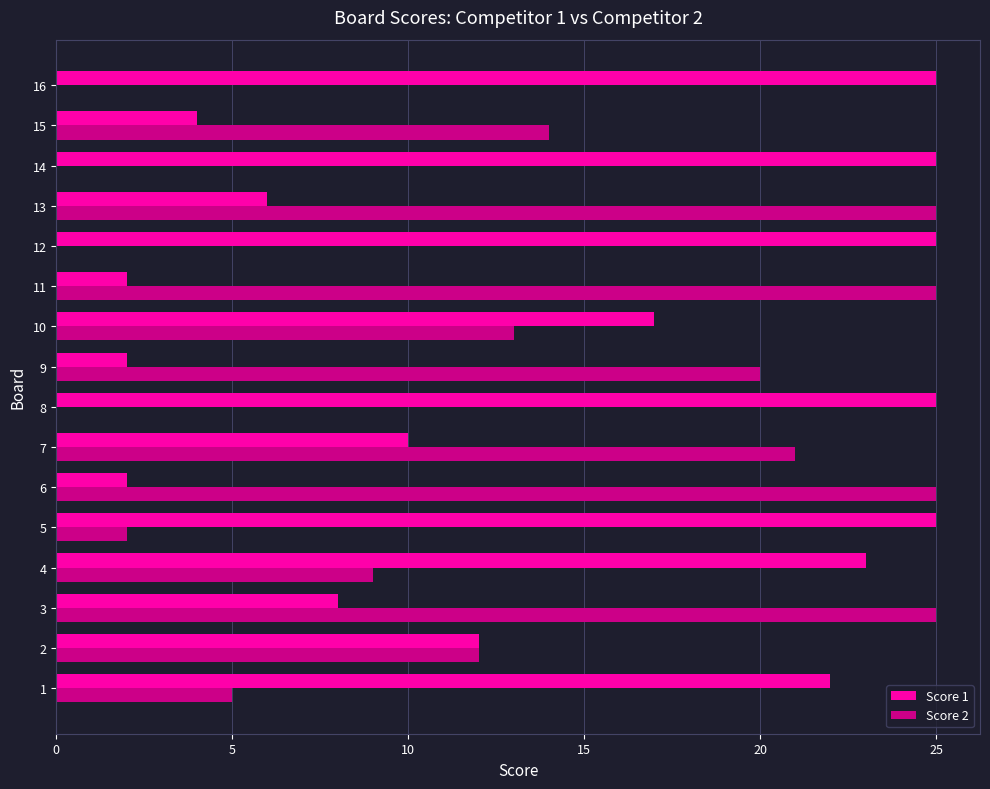

Which series has the widest spread of values?

Score 2